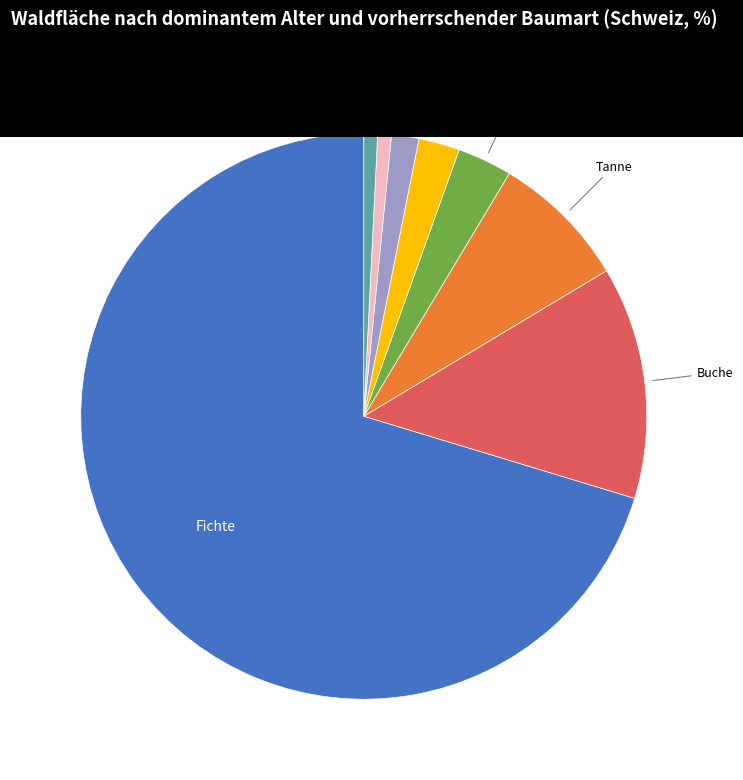

Is there any slice that represents more than half of the pie?

Yes